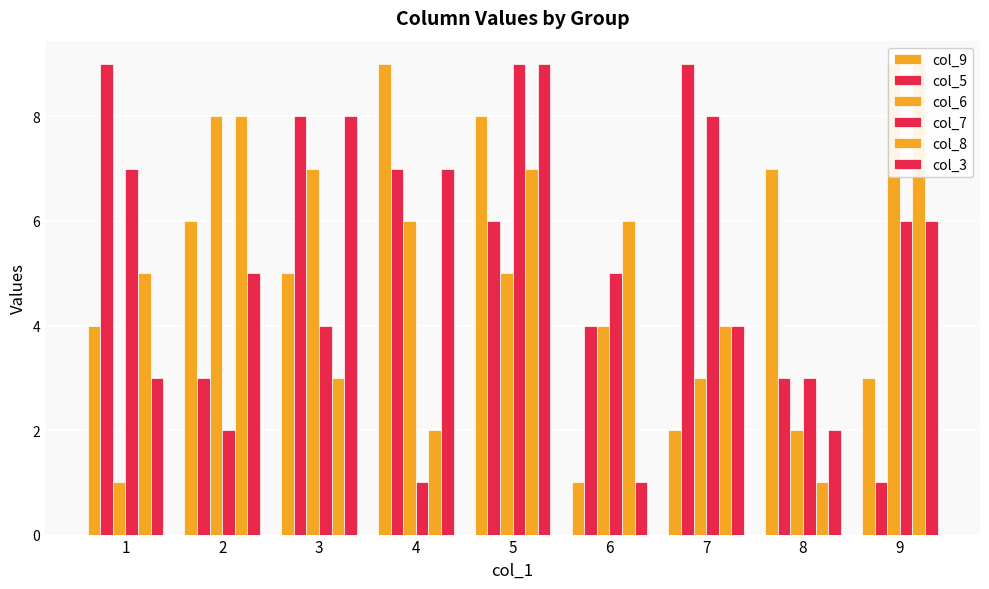

Count the number of categories in the chart.

9